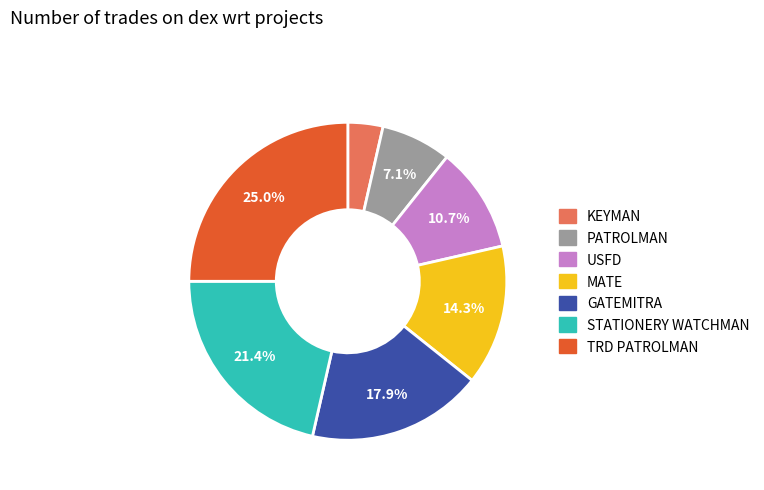

How many segments does this pie chart have?

7